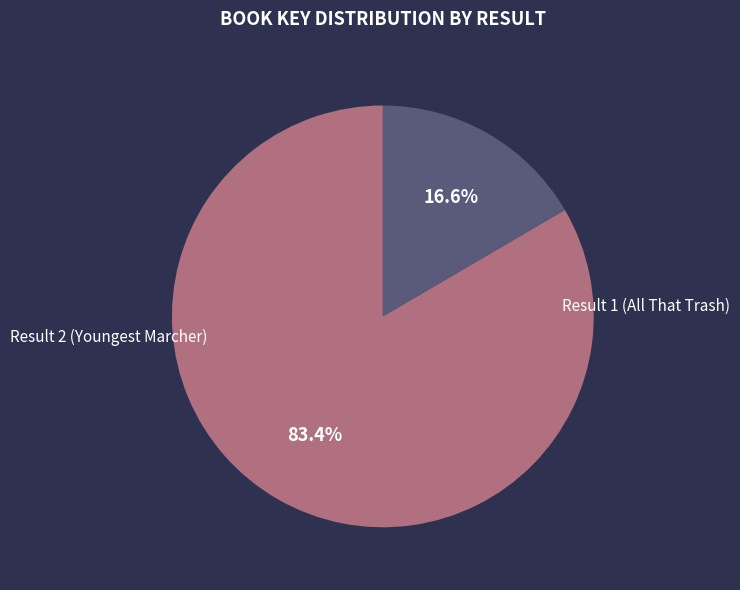

To the nearest percent, what is the combined percentage of Result 1 (All That Trash) and Result 2 (Youngest Marcher)?

100%